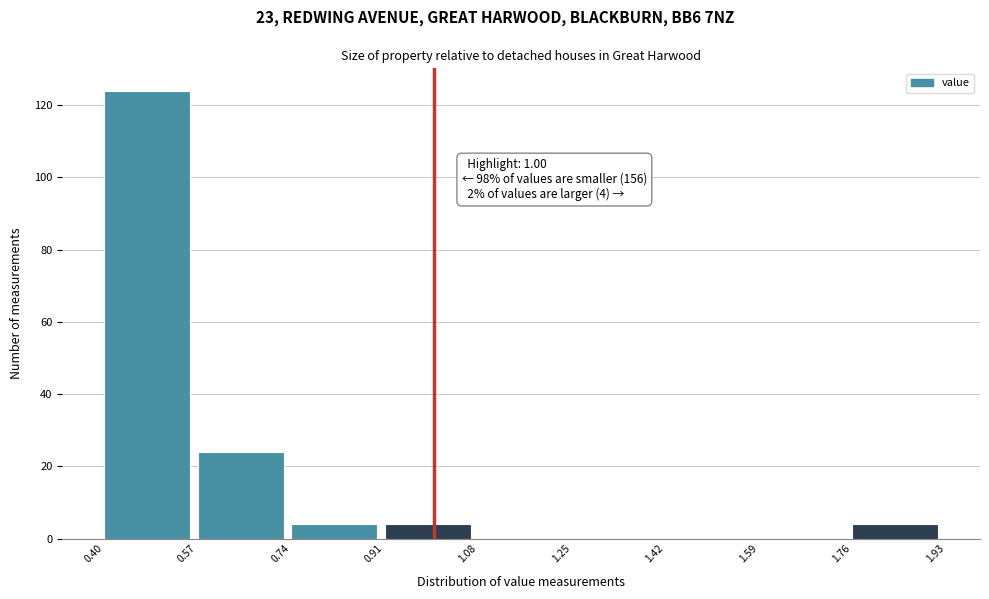

Over which range of the x-axis is the bar tallest?

0.40 to 0.57